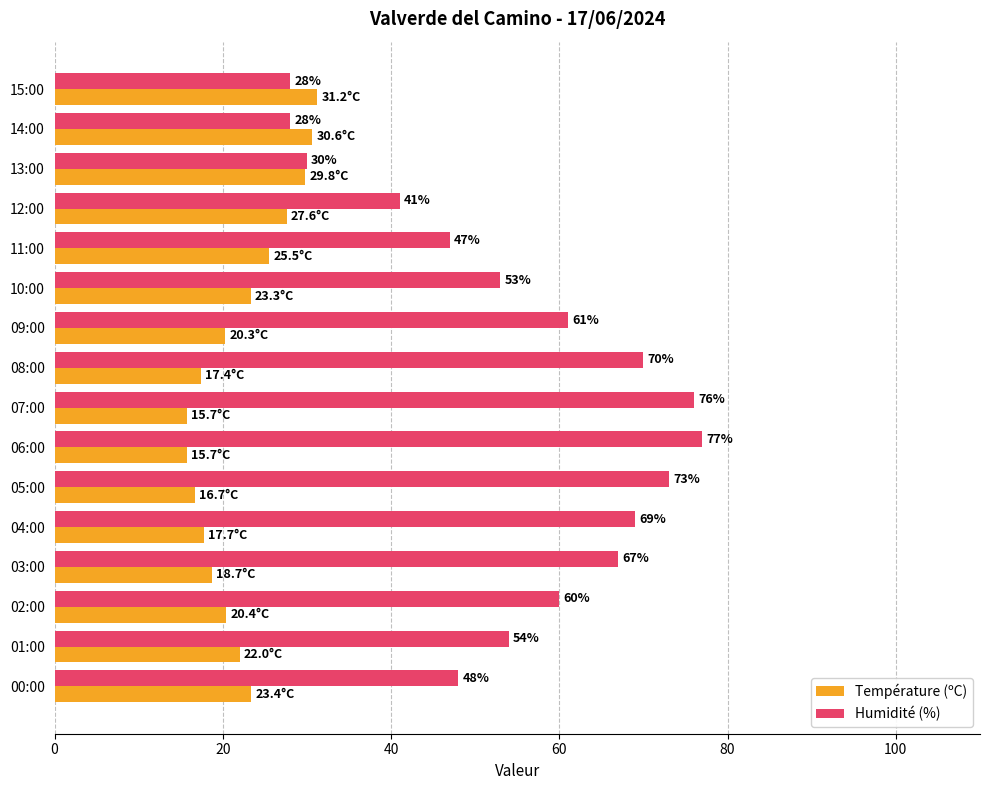

List the series in order of their peak value, highest first.

Humidité (%), Température (ºC)